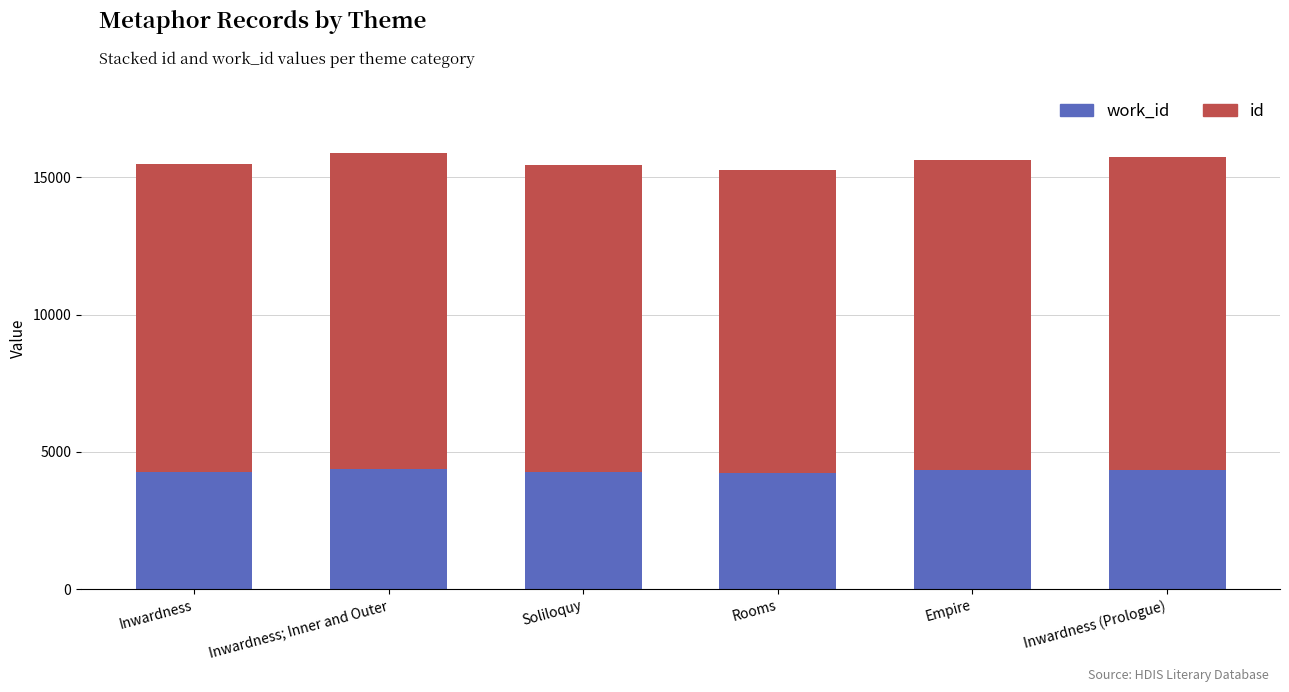

What is the total value across all series at Empire?

15626